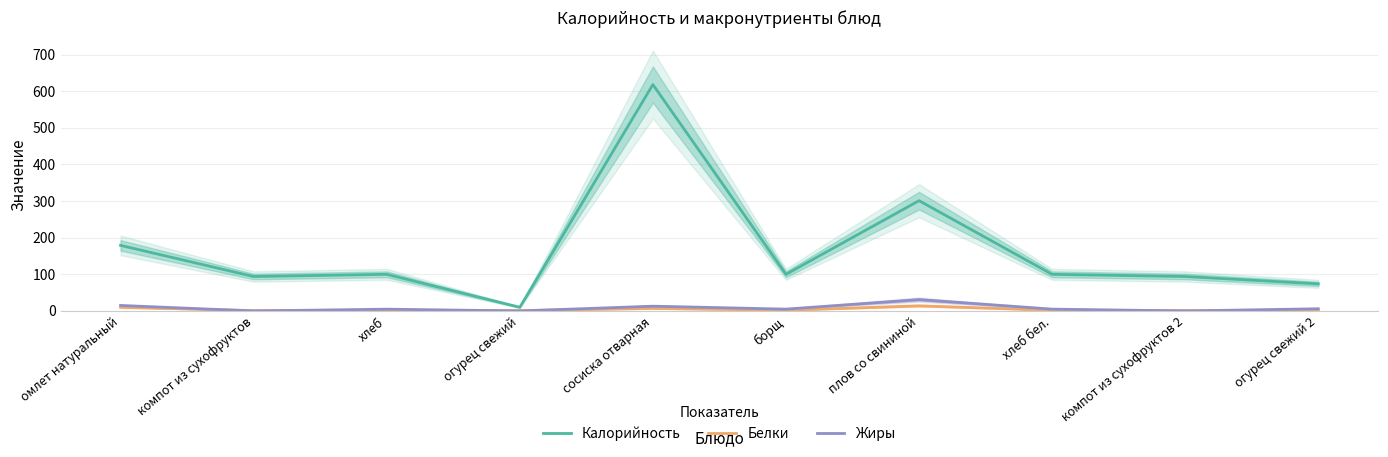

Does the chart have visible grid lines?

Yes